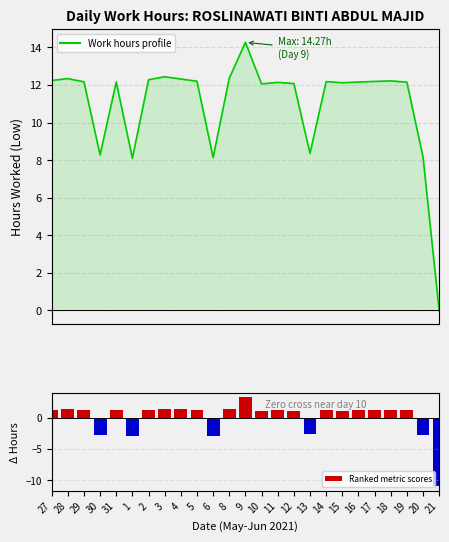

Where does the Work hours profile series first go above 12?

27